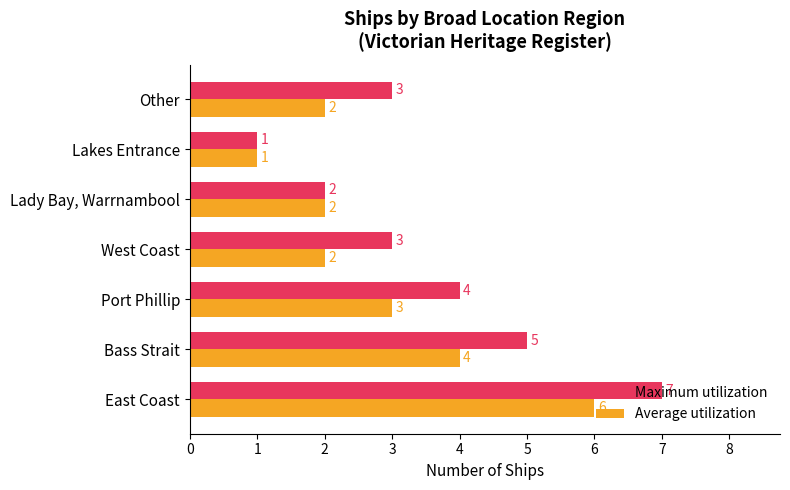

At which category is the sum across all series the highest?

East Coast